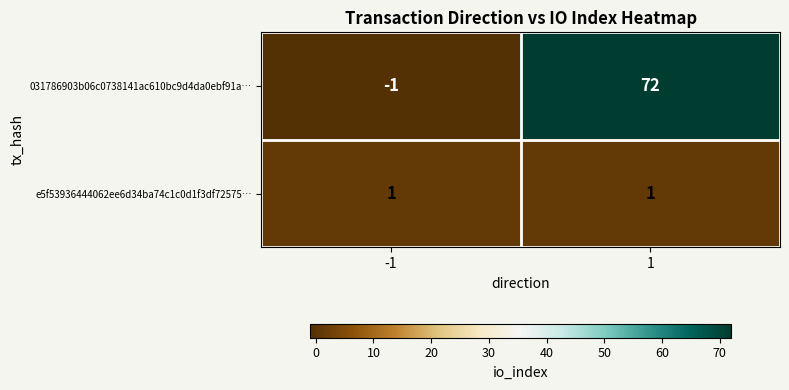

List the series in order of their overall mean, highest first.

031786903b06c0738141ac610bc9d4da0ebf91a…, e5f53936444062ee6d34ba74c1c0d1f3df72575…